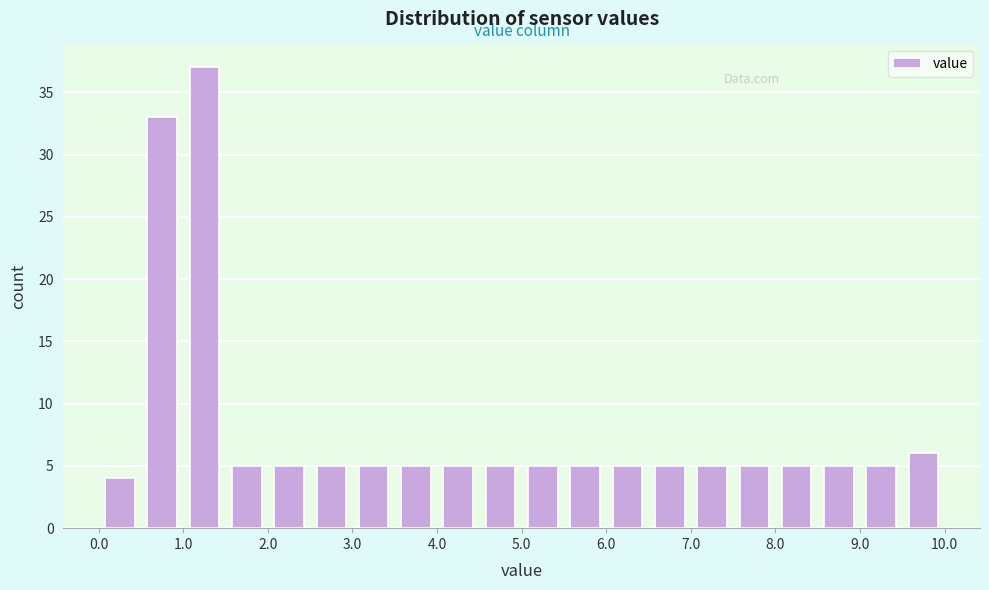

How tall is the bar that spans 1.0 to 1.5 on the x-axis? The values are not printed on the chart, so give them approximately, as read against the axis.

37